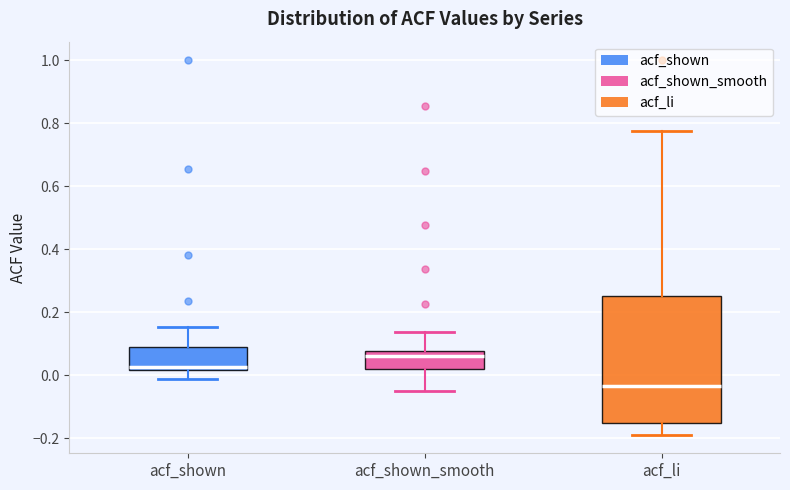

Reading left to right, read every box against the y-axis: the position of its median line, the range the box covers, and the ends of its whiskers. The values are not printed on the chart, so give them approximately, as read against the axis.

acf_shown: median 0.02 (just above the box's lower edge), box 0.02 to 0.08, whiskers -0.02 to 0.16
acf_shown_smooth: median 0.06, box 0.02 to 0.08, whiskers -0.06 to 0.14
acf_li: median -0.04, box -0.16 to 0.26, whiskers -0.18 to 0.78